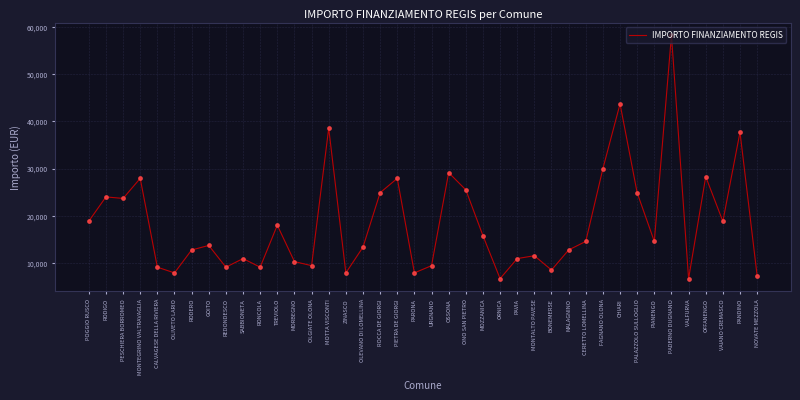

What is the ratio of the value at SABBIONETA to the value at TREVIOLO?

0.6